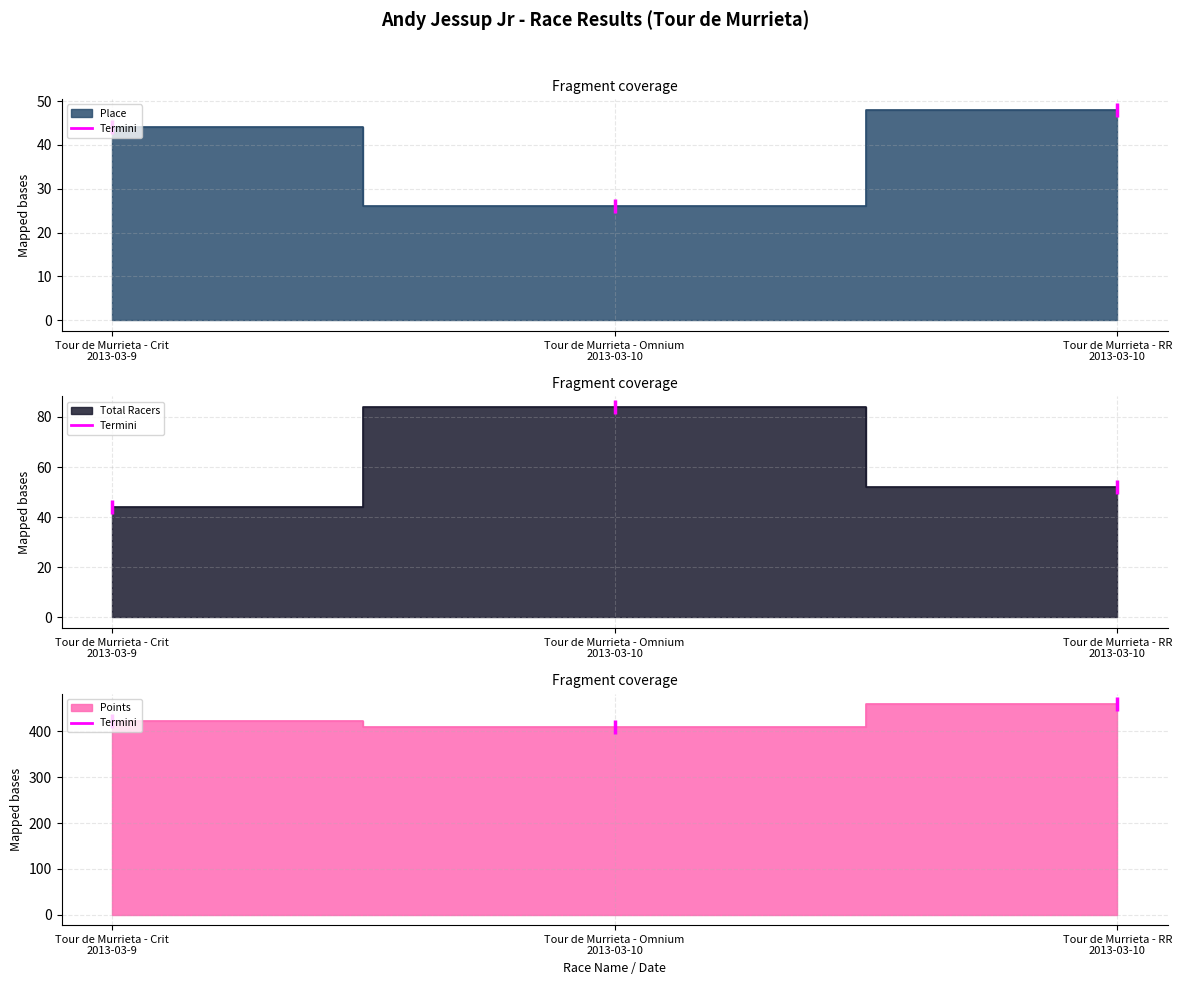

At which category does the chart reach its peak across all series?

Tour de Murrieta - RR
2013-03-10